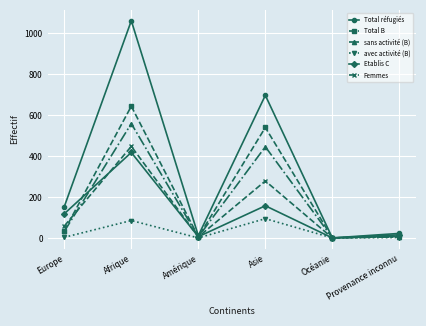

Where is Total réfugiés nearest to the value 530?

Asie